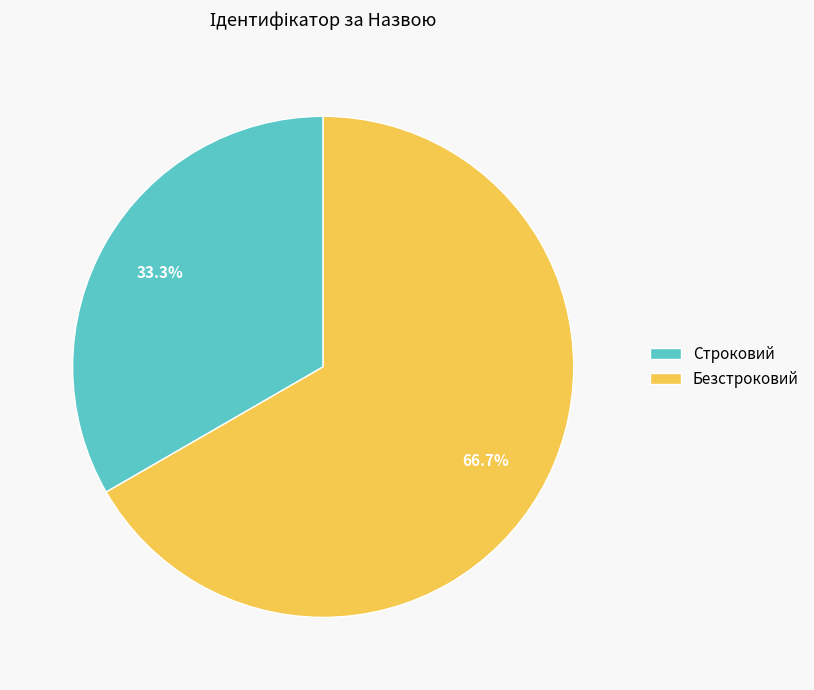

Is it true that Безстроковий is 67% of the pie?

True